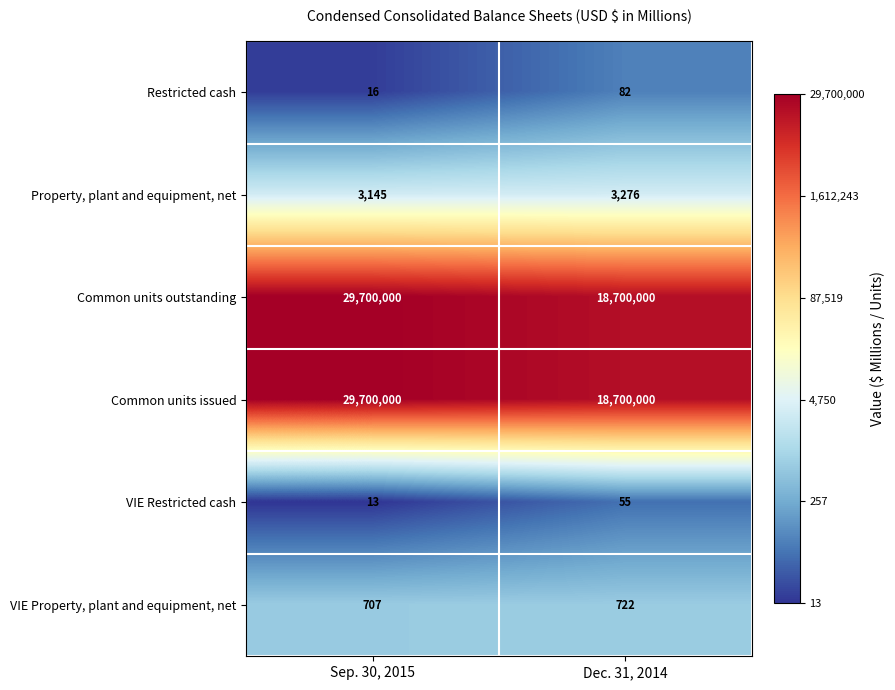

Where is Property, plant and equipment, net nearest to the value 3210?

Sep. 30, 2015